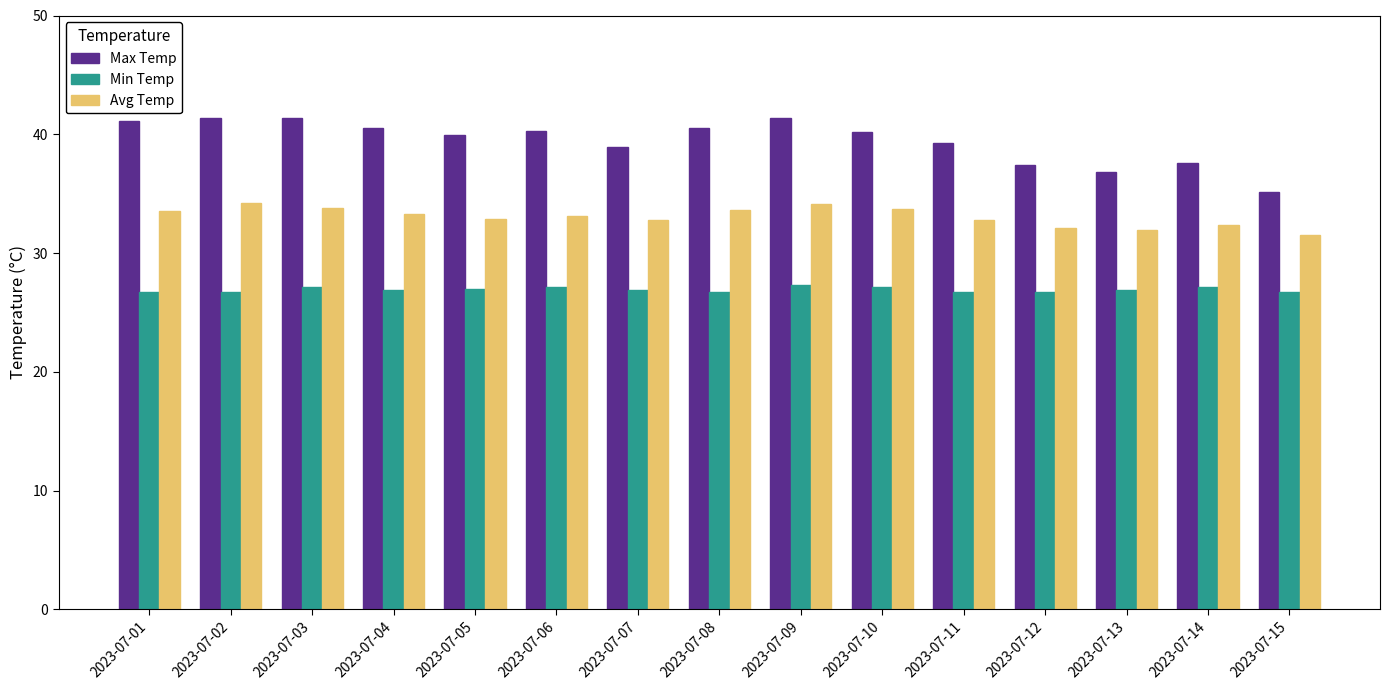

List the series in order of their peak value, highest first.

Max Temp, Avg Temp, Min Temp